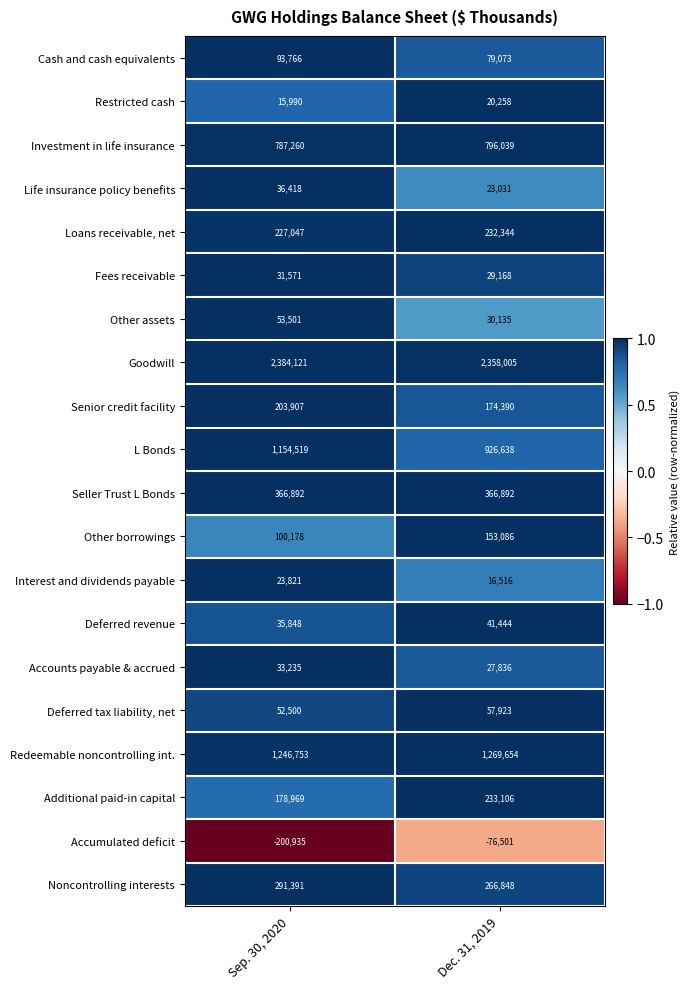

The Cash and cash equivalents series shows 48081 at Sep. 30, 2020. True or false?

False